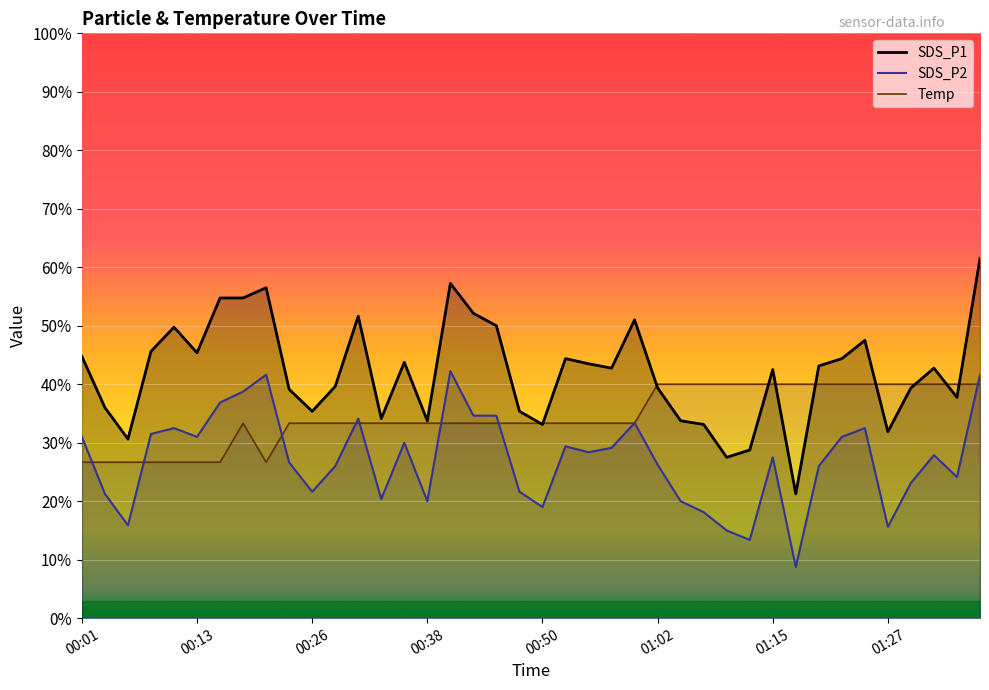

True or false: SDS_P2 and SDS_P1 cross at least once.

False